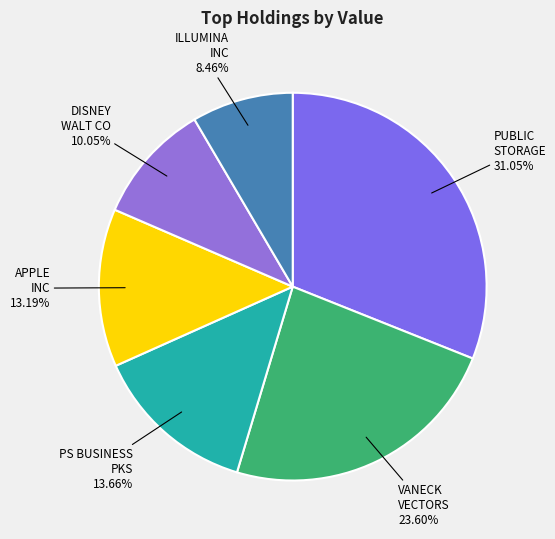

Which category has the smallest portion of the pie?

ILLUMINA INC 8.46%